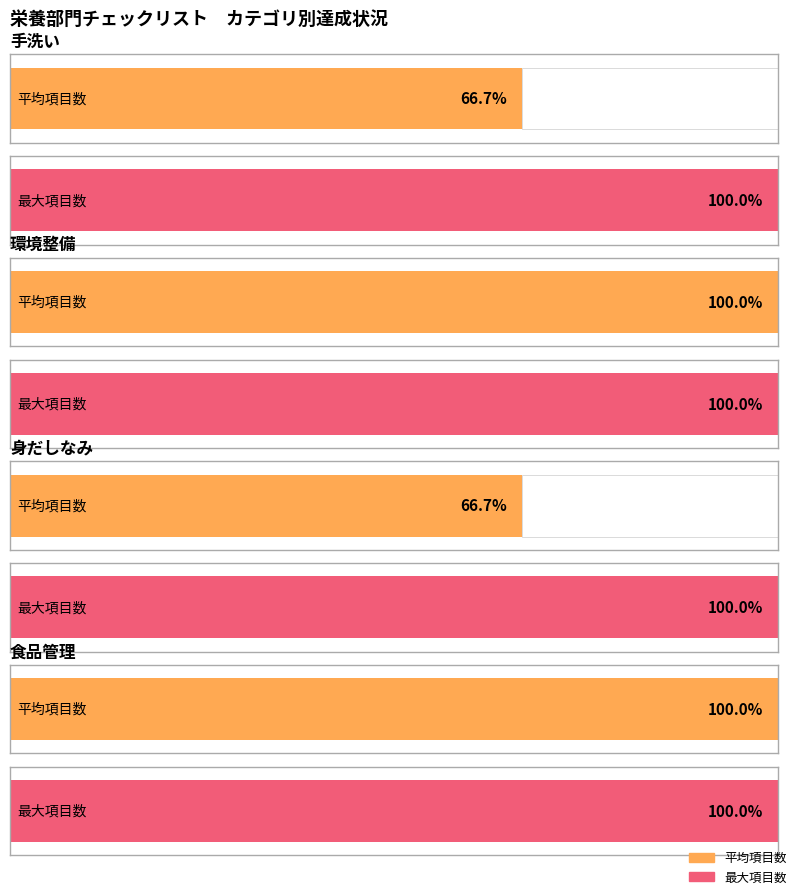

Does the chart contain stacked bars?

No